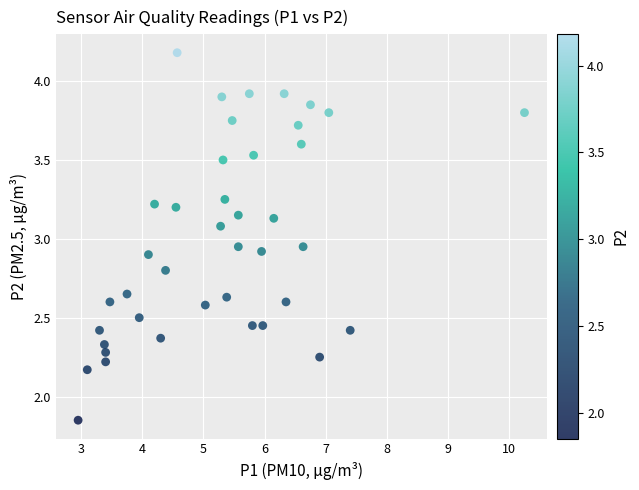

What is the range of X values (max minus min)?

7.3